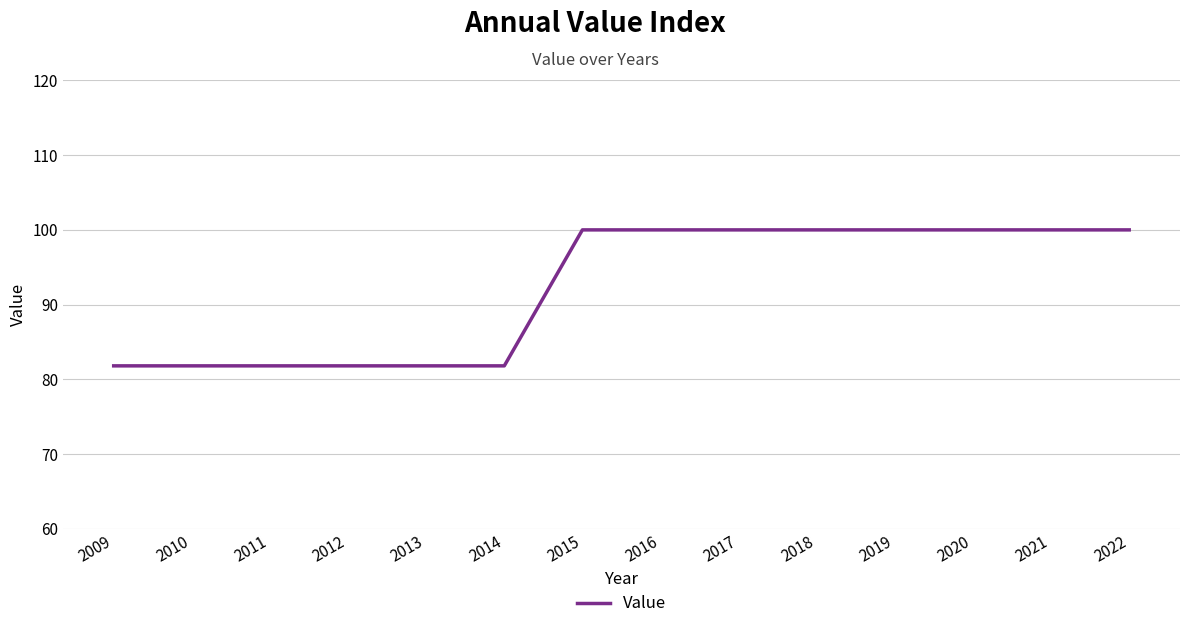

Between 2018 and 2009, which is larger?

2018